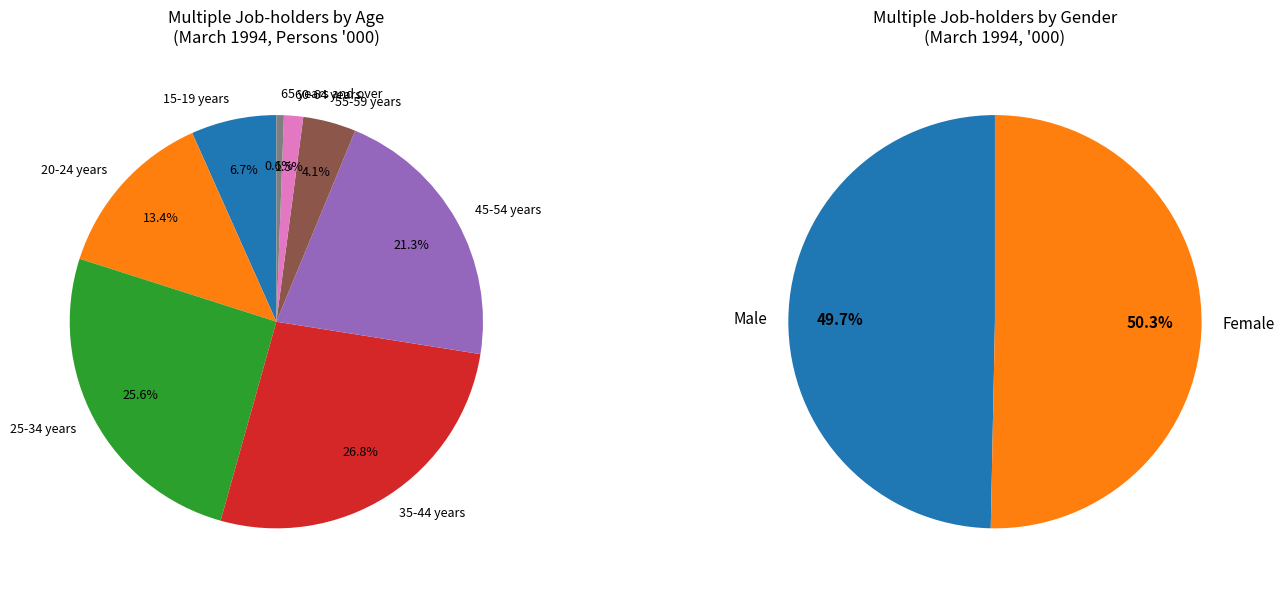

Is the sum of 20-24 years and 25-34 years greater than half?

No